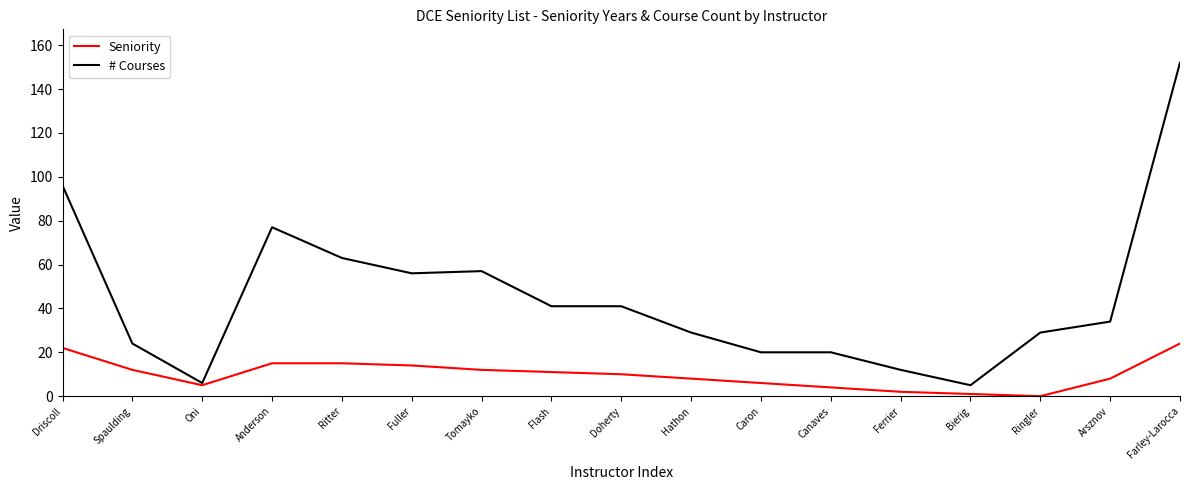

Which series has the largest range (max minus min)?

# Courses